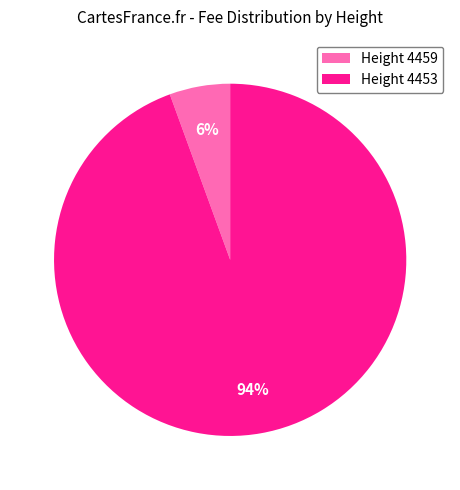

To the nearest percent, what percentage of the pie is Height 4459?

6%